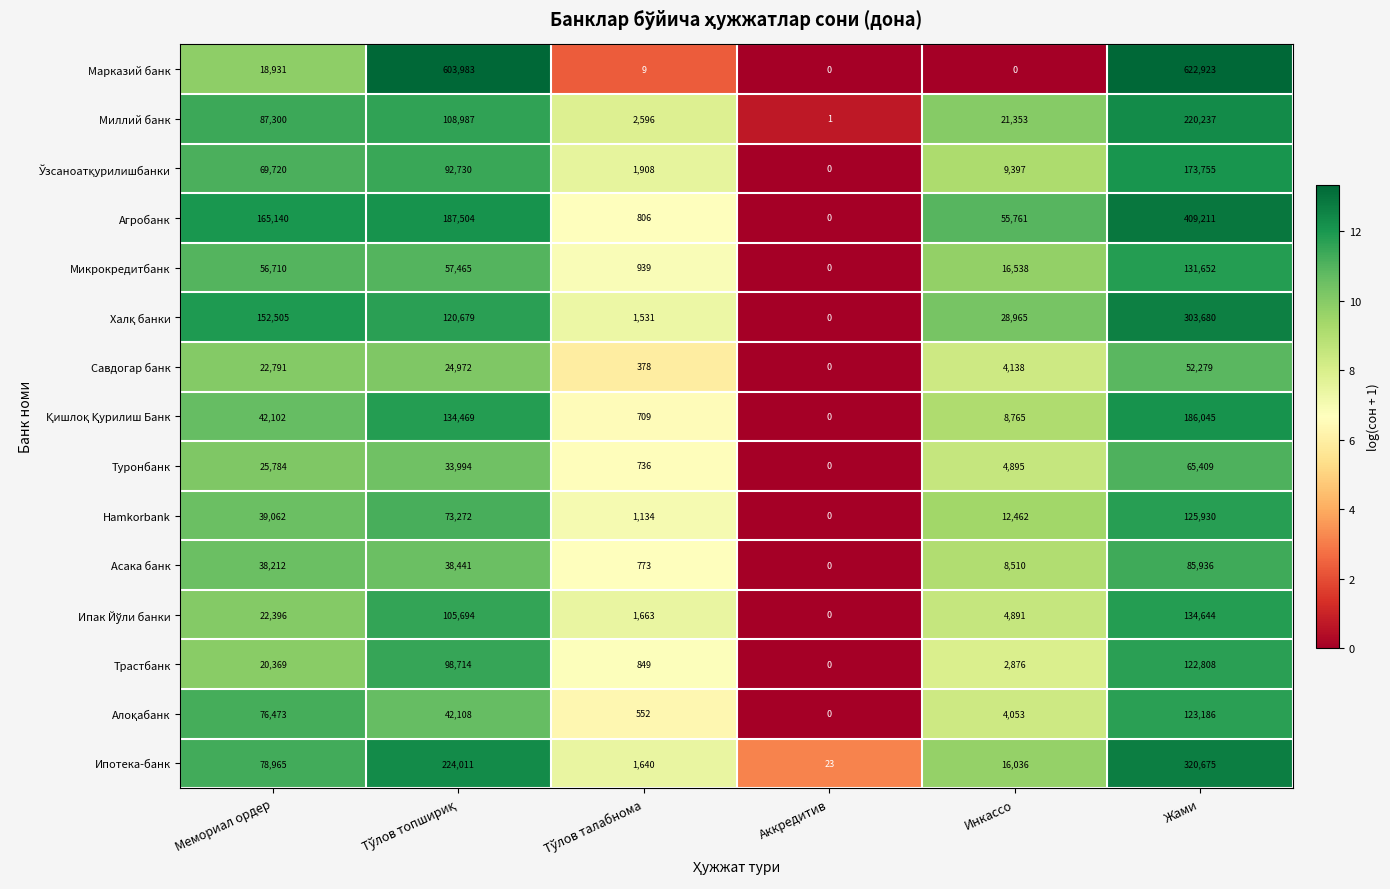

How many series are shown in this chart?

15